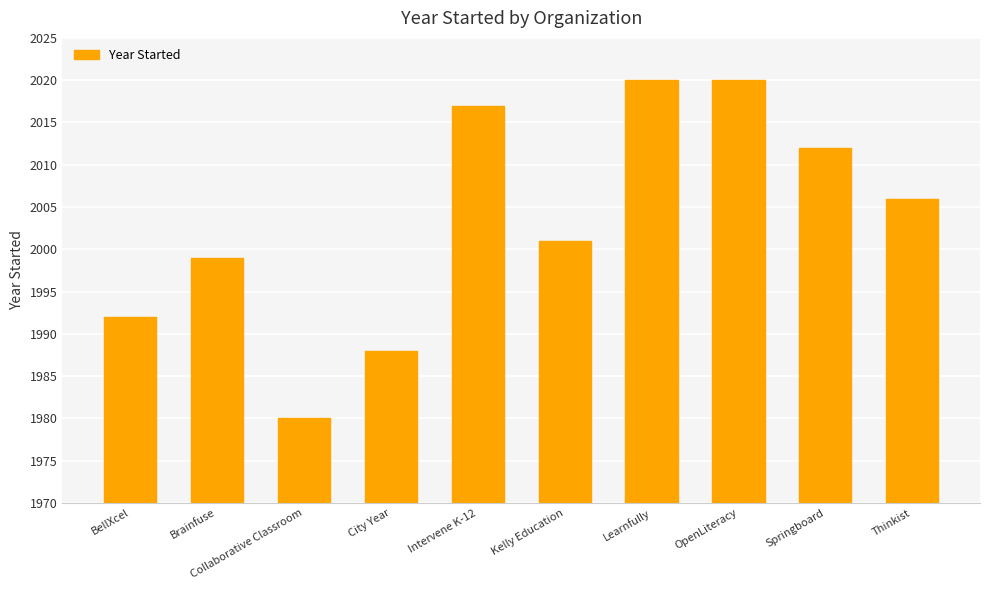

What is the difference between the values at Learnfully and Thinkist?

14